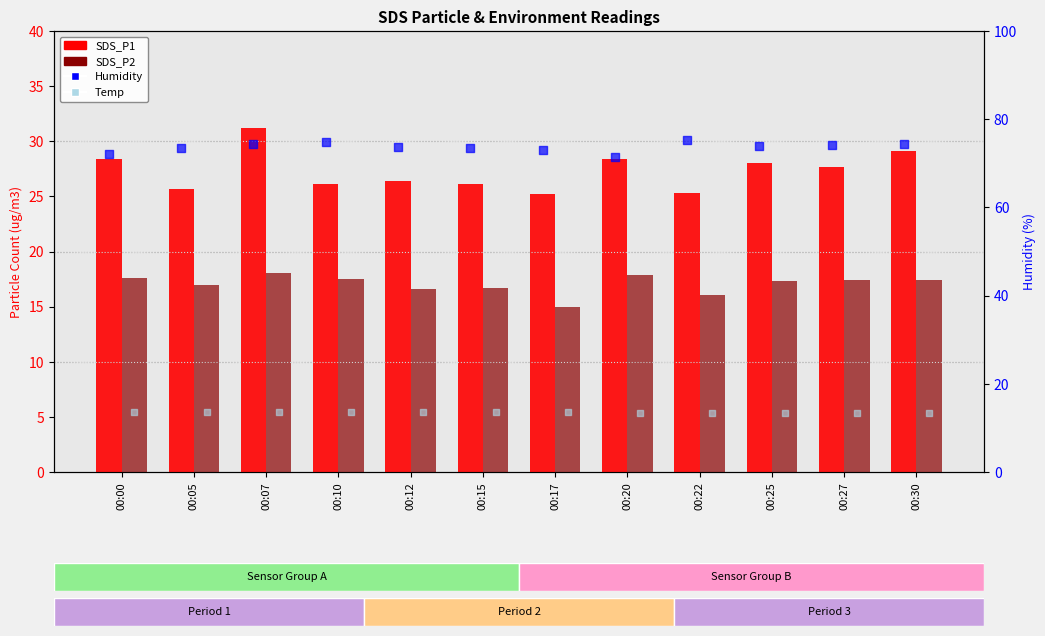

What is the total value across all series at 00:12?

130.1